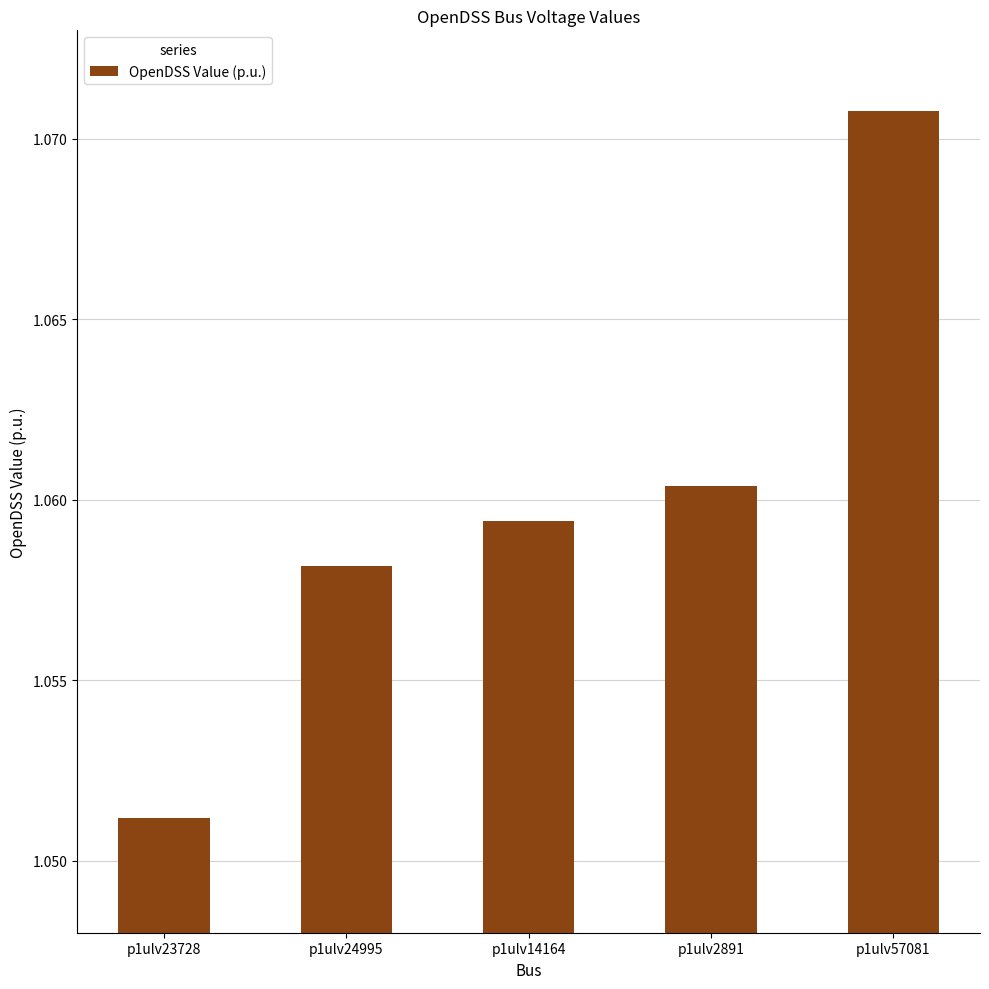

What is the sum of all values?

5.3